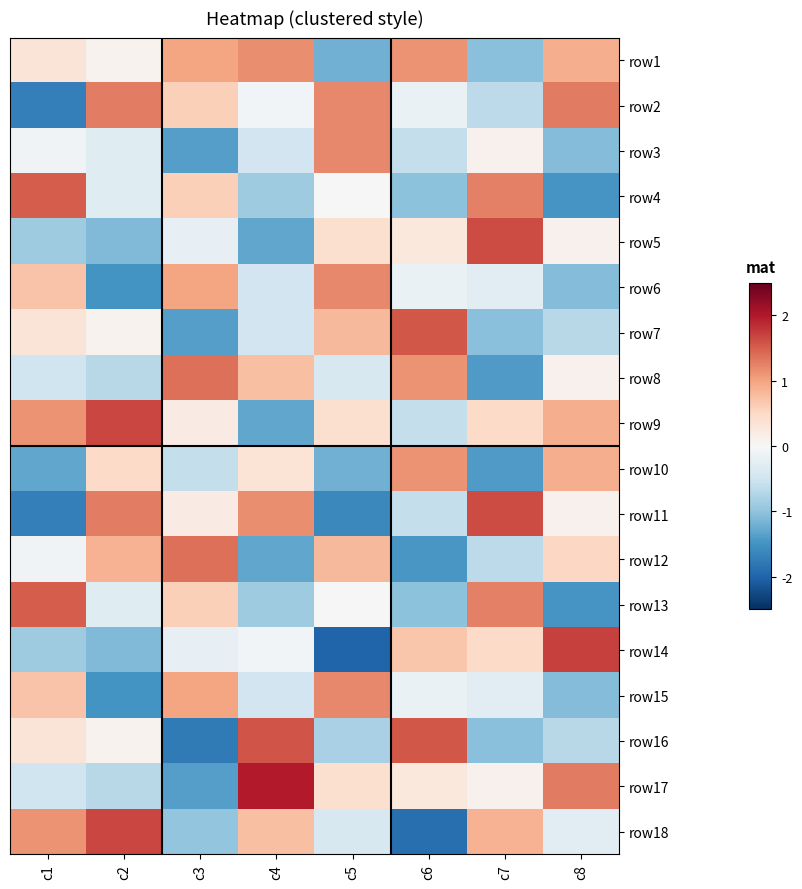

Reading left to right, what are all the values shown in this chart?

row1: c1=0.3	c2=0.1	c3=1.0	c4=1.2	c5=-1.2	c6=1.1	c7=-1.0	c8=0.9
row2: c1=-1.7	c2=1.3	c3=0.6	c4=-0.1	c5=1.2	c6=-0.2	c7=-0.7	c8=1.3
row3: c1=-0.1	c2=-0.3	c3=-1.4	c4=-0.5	c5=1.2	c6=-0.6	c7=0.1	c8=-1.1
row4: c1=1.5	c2=-0.3	c3=0.6	c4=-0.9	c5=0.0	c6=-1.0	c7=1.3	c8=-1.5
row5: c1=-0.9	c2=-1.1	c3=-0.2	c4=-1.3	c5=0.4	c6=0.3	c7=1.6	c8=0.1
row6: c1=0.7	c2=-1.5	c3=1.0	c4=-0.5	c5=1.2	c6=-0.2	c7=-0.3	c8=-1.1
row7: c1=0.3	c2=0.1	c3=-1.4	c4=-0.5	c5=0.8	c6=1.5	c7=-1.0	c8=-0.7
row8: c1=-0.5	c2=-0.7	c3=1.4	c4=0.8	c5=-0.4	c6=1.1	c7=-1.4	c8=0.1
row9: c1=1.1	c2=1.7	c3=0.2	c4=-1.3	c5=0.4	c6=-0.6	c7=0.5	c8=0.9
row10: c1=-1.3	c2=0.5	c3=-0.6	c4=0.3	c5=-1.2	c6=1.1	c7=-1.4	c8=0.9
row11: c1=-1.7	c2=1.3	c3=0.2	c4=1.2	c5=-1.6	c6=-0.6	c7=1.6	c8=0.1
row12: c1=-0.1	c2=0.9	c3=1.4	c4=-1.3	c5=0.8	c6=-1.5	c7=-0.7	c8=0.5
row13: c1=1.5	c2=-0.3	c3=0.6	c4=-0.9	c5=0.0	c6=-1.0	c7=1.3	c8=-1.5
row14: c1=-0.9	c2=-1.1	c3=-0.2	c4=-0.1	c5=-2.0	c6=0.7	c7=0.5	c8=1.7
row15: c1=0.7	c2=-1.5	c3=1.0	c4=-0.5	c5=1.2	c6=-0.2	c7=-0.3	c8=-1.1
row16: c1=0.3	c2=0.1	c3=-1.8	c4=1.6	c5=-0.8	c6=1.5	c7=-1.0	c8=-0.7
row17: c1=-0.5	c2=-0.7	c3=-1.4	c4=2.0	c5=0.4	c6=0.3	c7=0.1	c8=1.3
row18: c1=1.1	c2=1.7	c3=-1.0	c4=0.8	c5=-0.4	c6=-1.9	c7=0.9	c8=-0.3